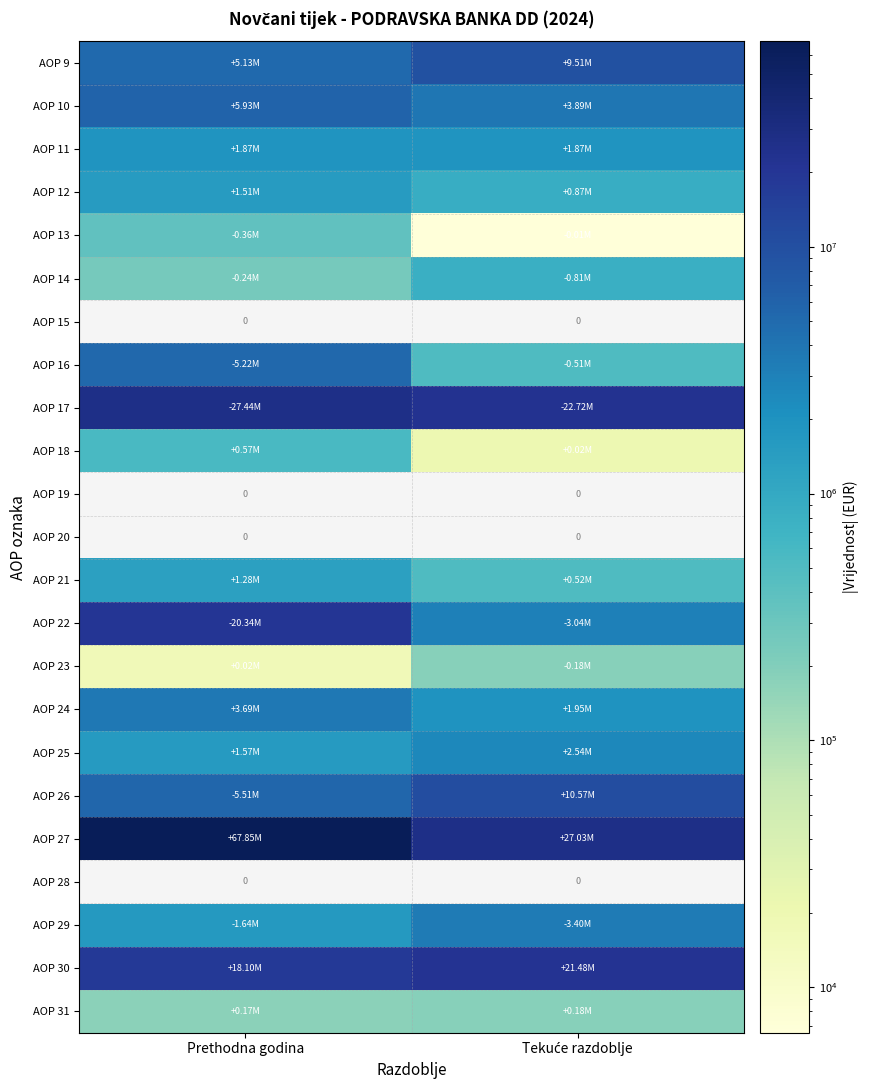

What value does the AOP 31 series have at Prethodna godina?

174535.0